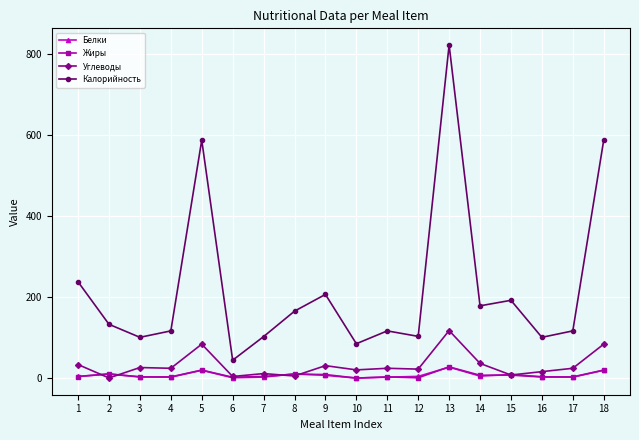

The value of Калорийность at 7 is 47.4. True or false?

False